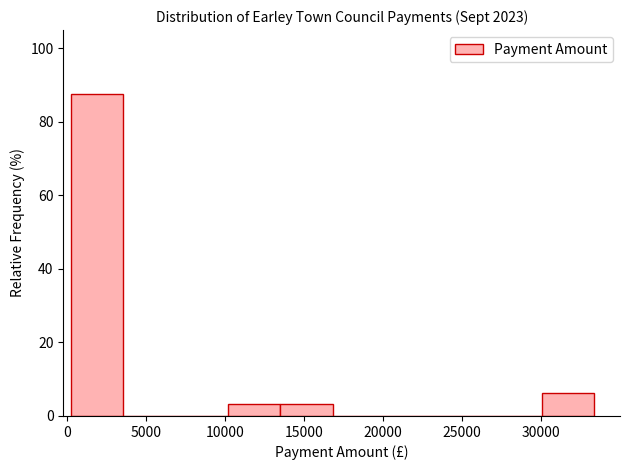

Which range on the x-axis has the tallest bar?

500 to 3500